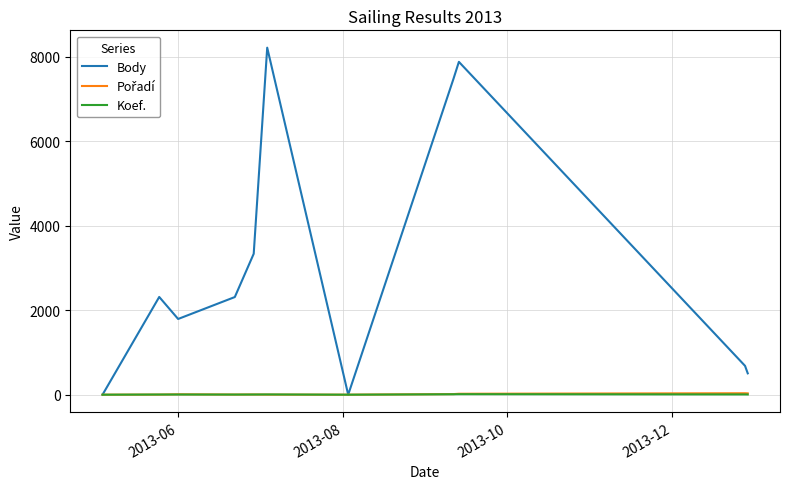

Which series has the largest total across all categories?

Body